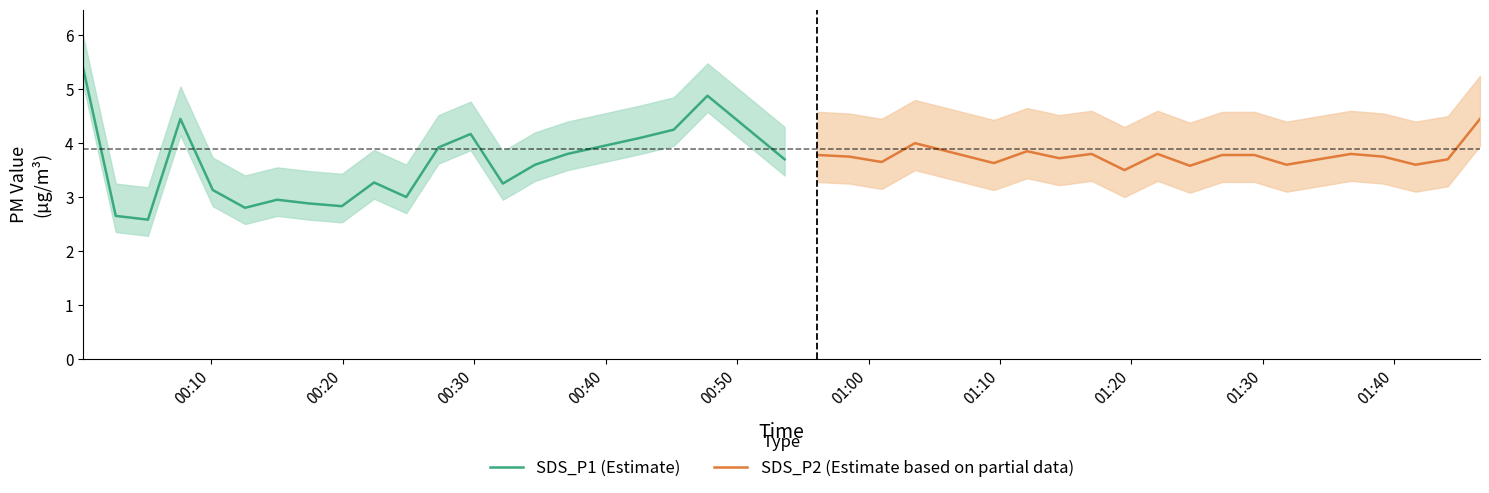

Rank the series by their maximum value, from lowest to highest.

SDS_P2 (Estimate based on partial data), SDS_P1 (Estimate)